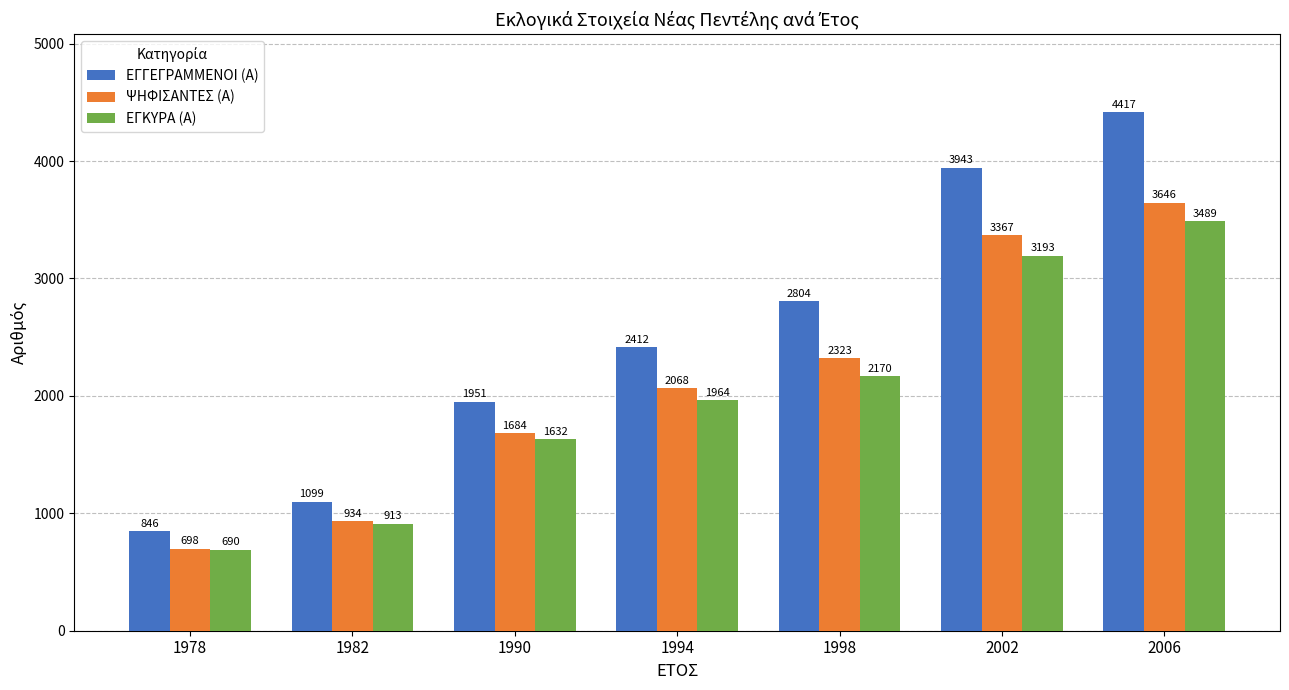

List the series in order of their peak value, lowest first.

ΕΓΚΥΡΑ (Α), ΨΗΦΙΣΑΝΤΕΣ (Α), ΕΓΓΕΓΡΑΜΜΕΝΟΙ (Α)